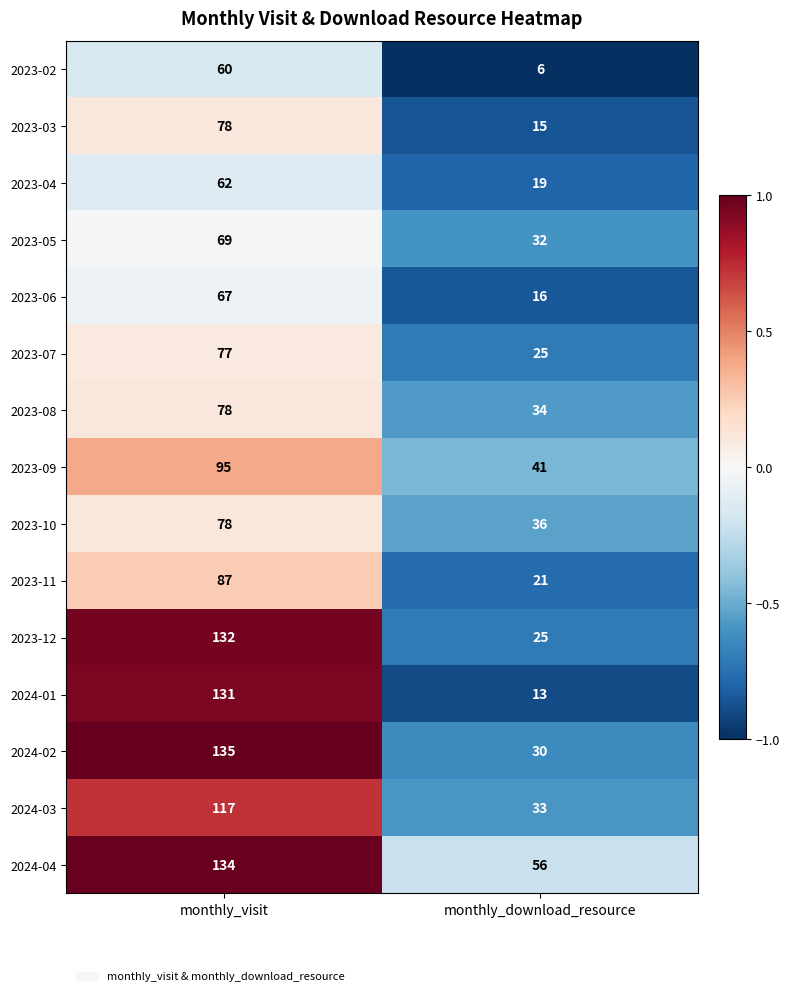

What value does the 2023-04 series have at monthly_visit, to the nearest 5?

60